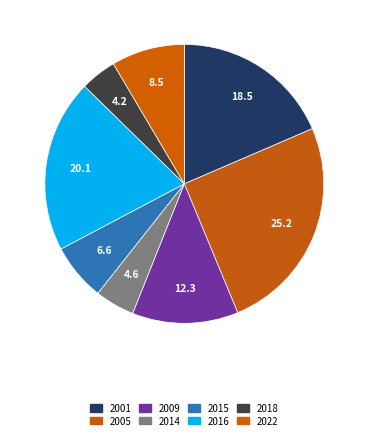

Count the number of slices in the pie.

8